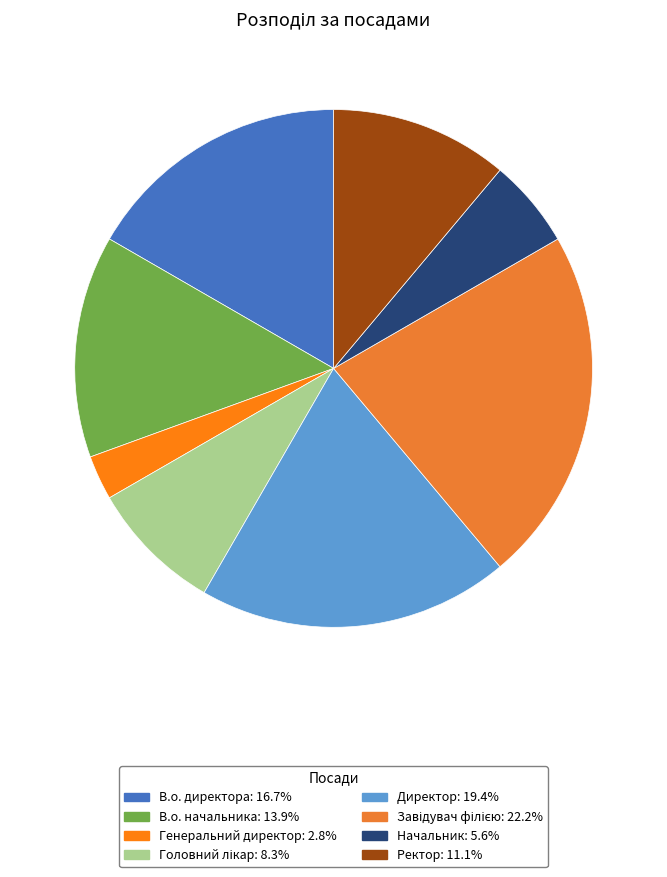

To the nearest percent, what percentage of the pie is Начальник?

6%